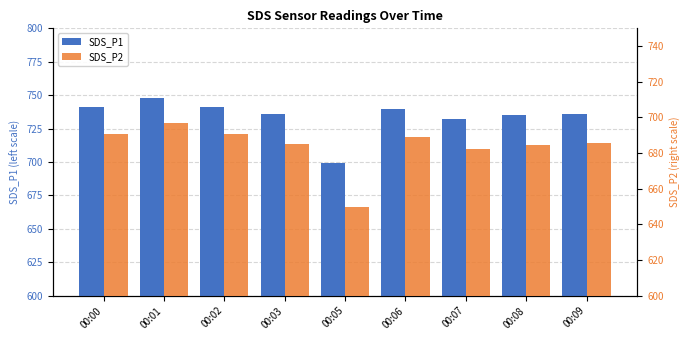

How many data points in SDS_P2 are less than 685?

3